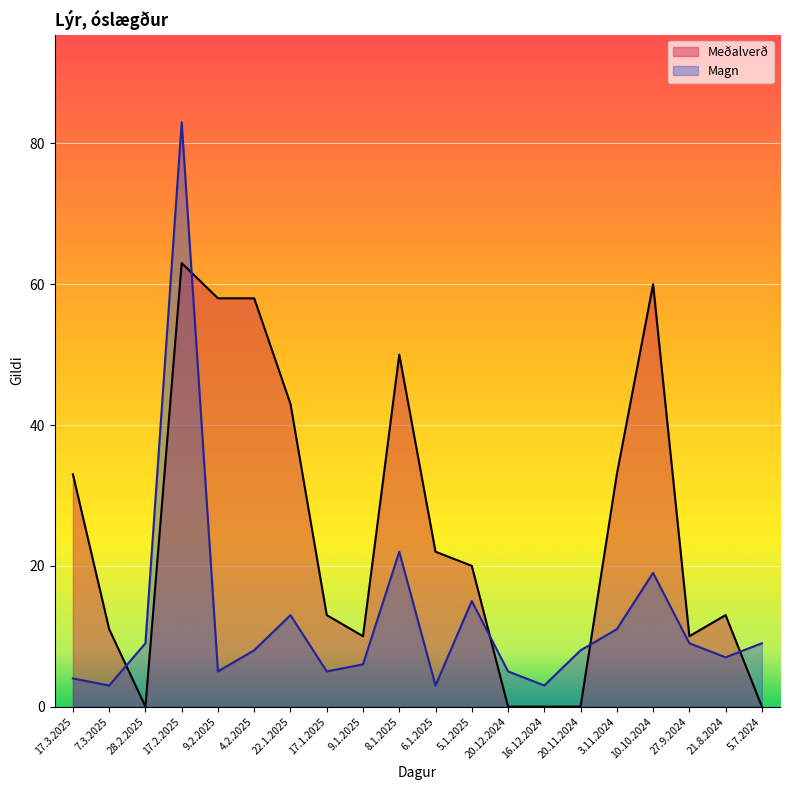

Which series changed the most between 20.12.2024 and 5.7.2024?

Magn